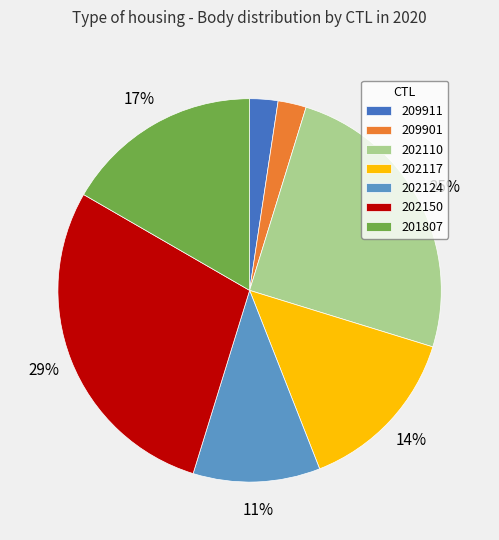

Is the sum of 209911 and 202150 greater than half?

No